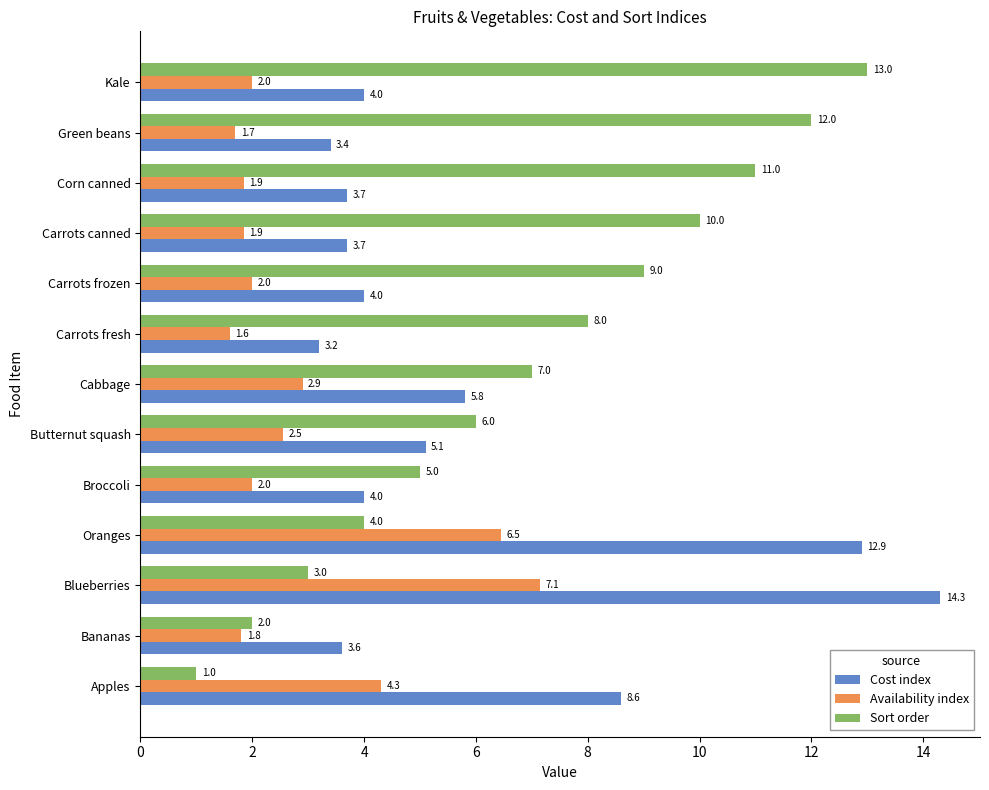

The Cost index series shows 1.5 at Carrots canned. True or false?

False